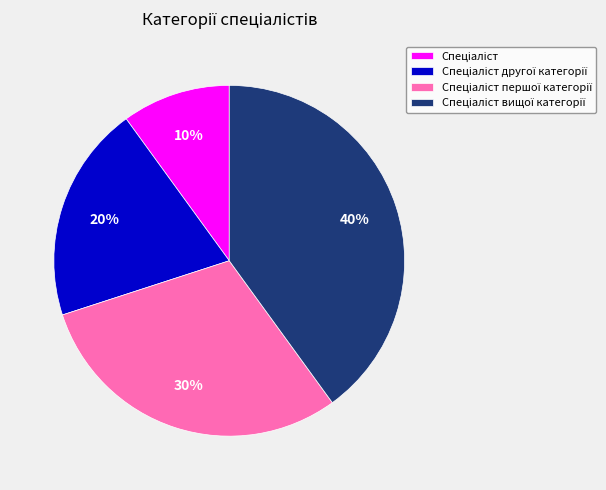

Is there any slice that represents more than half of the pie?

No